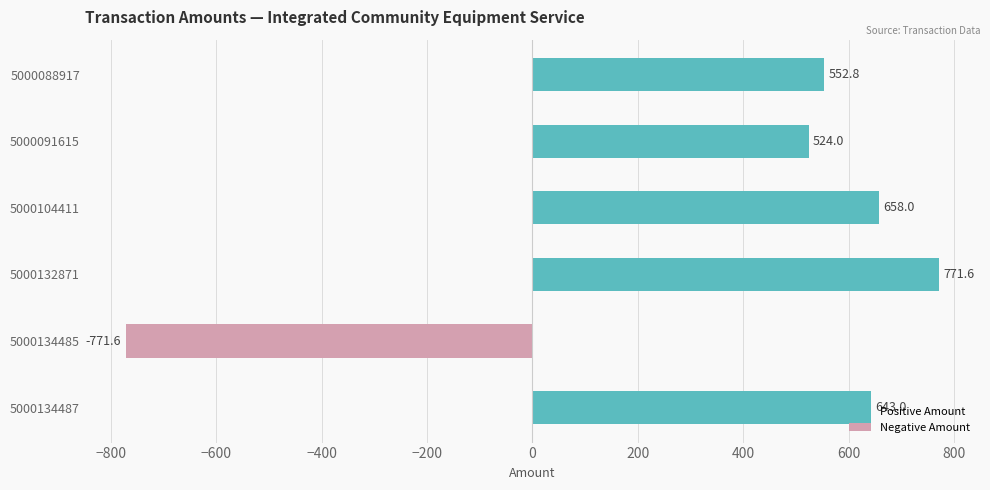

Reading right to left, extract all data points from this chart.

Positive Amount: 643.0	0.0	771.6	658.0	524.0	552.8
Negative Amount: 0.0	-771.6	0.0	0.0	0.0	0.0